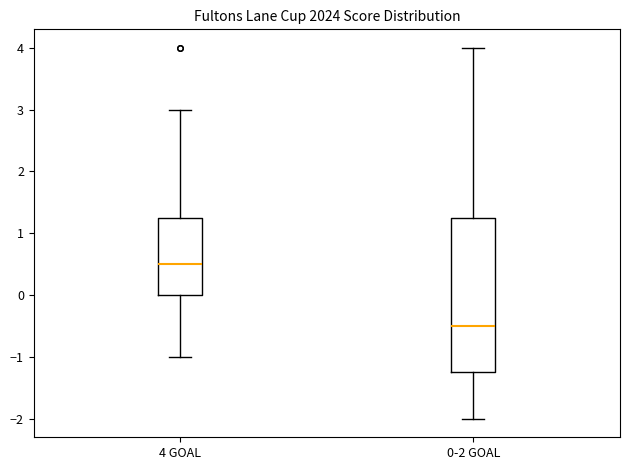

Where does the lower whisker of the box for 0-2 GOAL end on the y-axis? The values are not printed on the chart, so give them approximately, as read against the axis.

-2.0